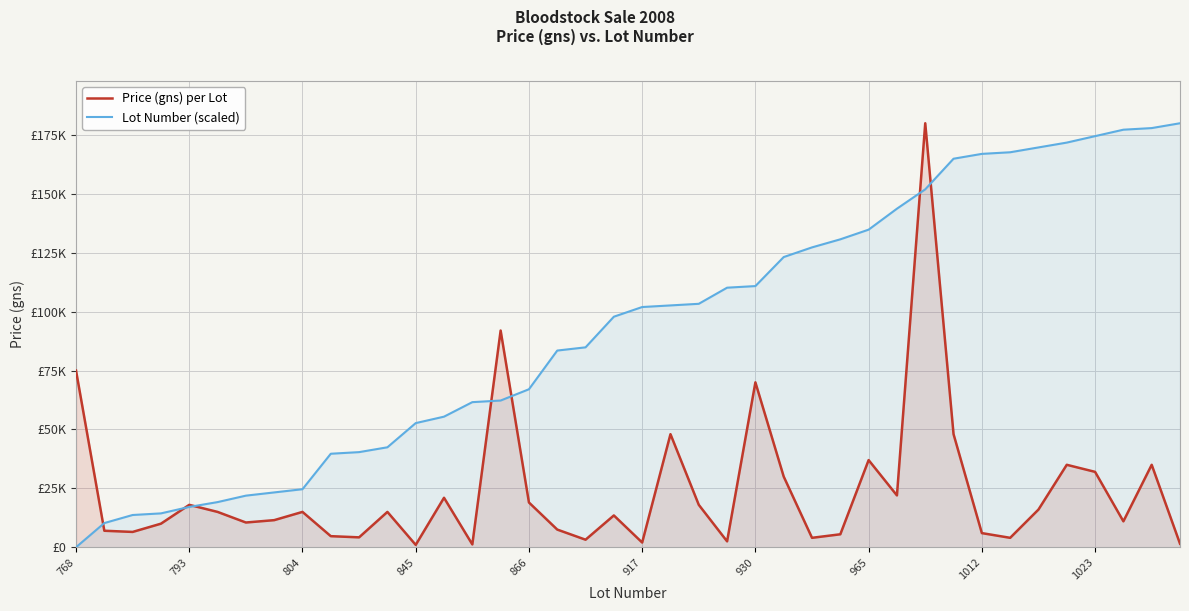

Rank the series at 845 from highest to lowest value.

Lot Number (scaled), Price (gns) per Lot